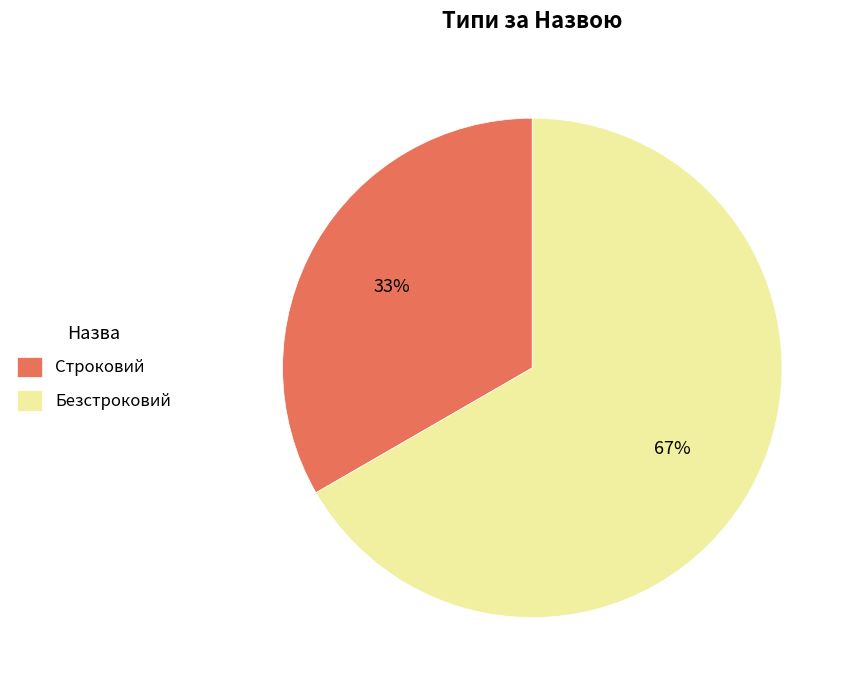

To the nearest percent, what is the combined percentage of Строковий and Безстроковий?

100%